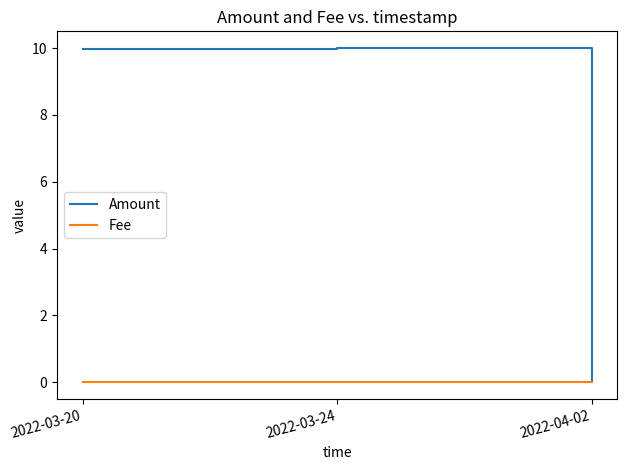

What is the maximum value for Amount?

10.0